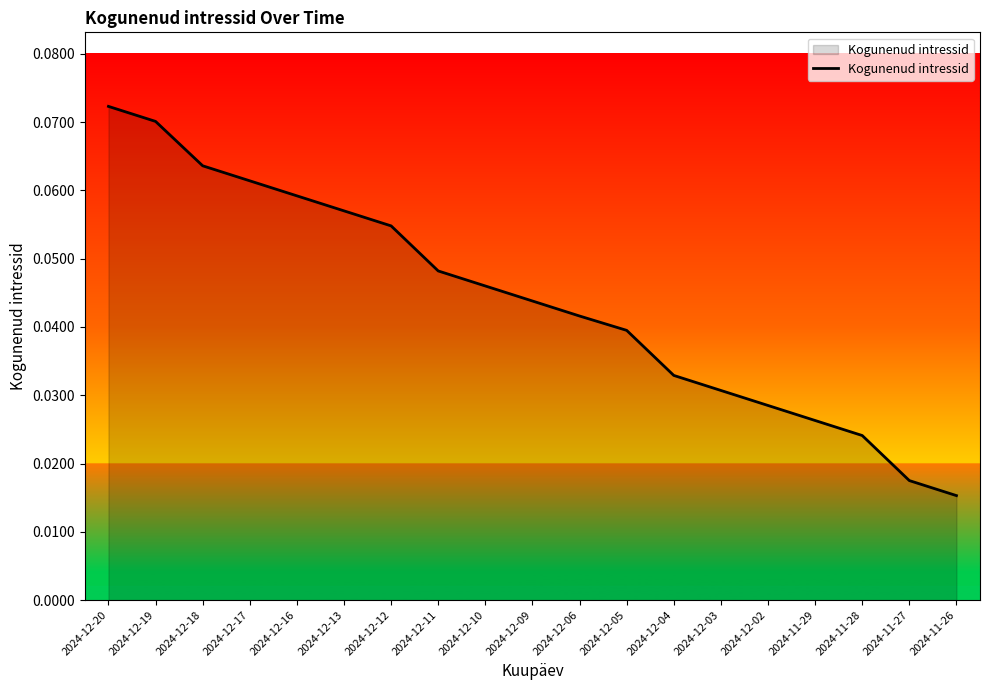

Which category has the lowest value across all series?

2024-11-26